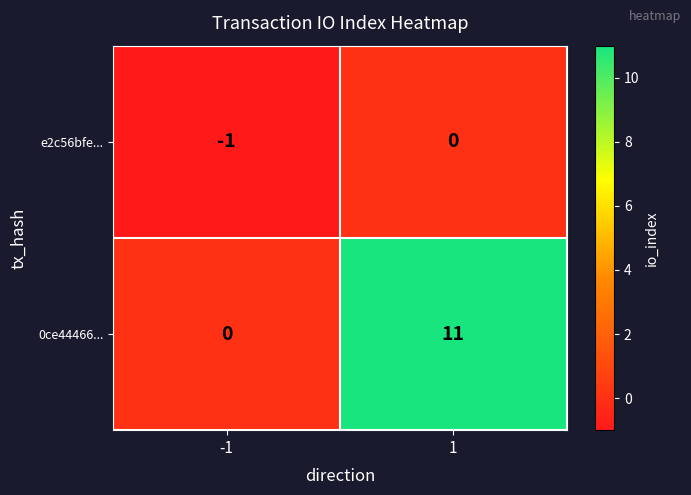

What is the greatest value displayed?

11